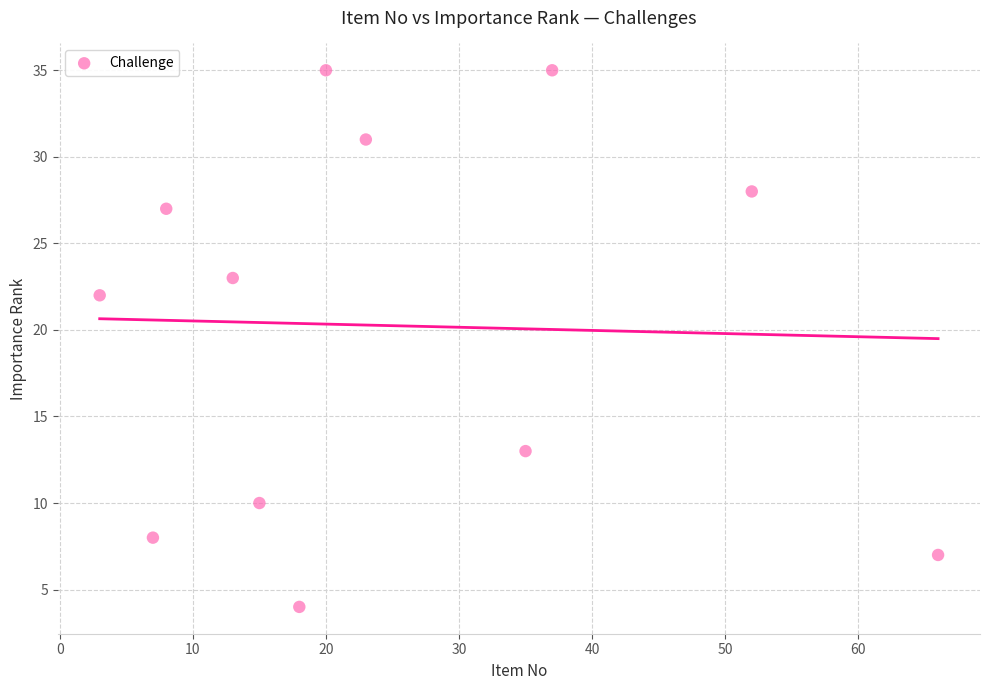

What Y value in the scatter plot is closest to 19?

22